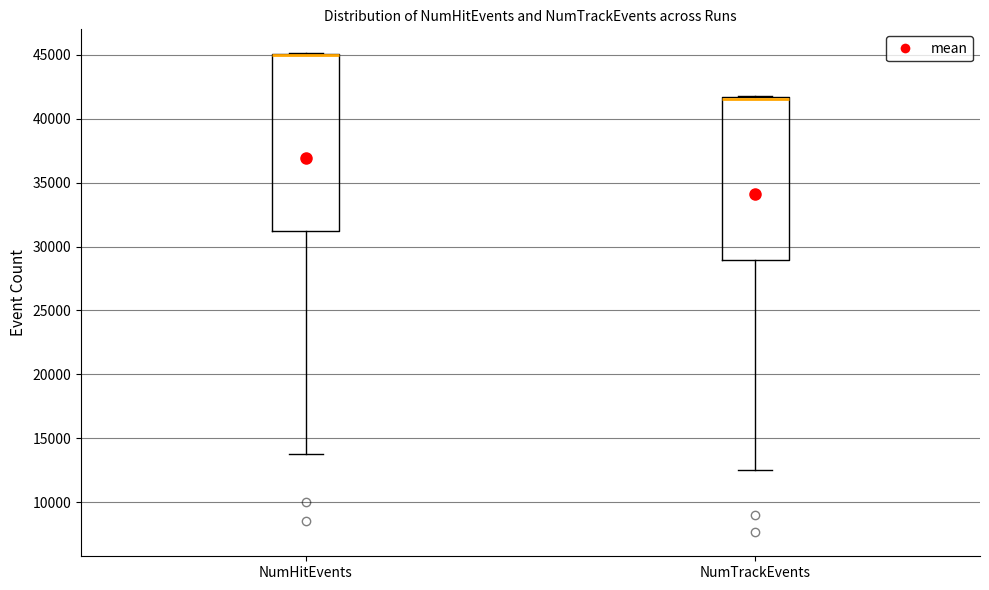

Reading left to right, transcribe this box plot: for each box, give where its median line is, the range the box spans, and where its two whiskers end, as read against the y-axis. The values are not printed on the chart, so give them approximately, as read against the axis.

NumHitEvents: median 45000 (drawn on the box's upper edge), box 31000 to 45000, whiskers 14000 to 45000
NumTrackEvents: median 41500 (just below the box's upper edge), box 29000 to 41500, whiskers 12500 to 42000